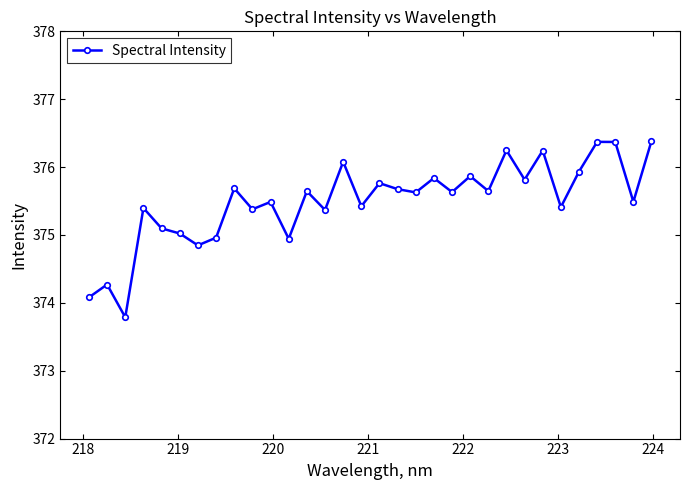

What is the maximum value shown in the chart?

376.4